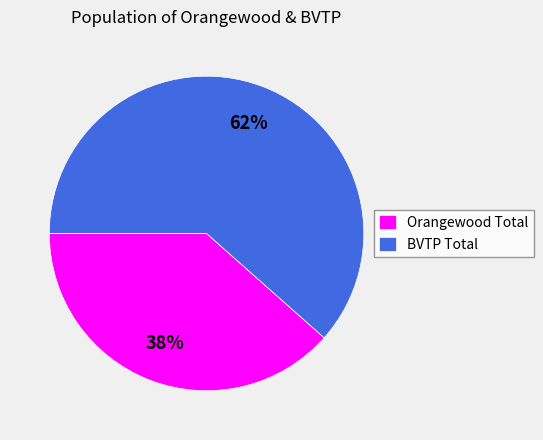

Between Orangewood Total and BVTP Total, which is larger?

BVTP Total